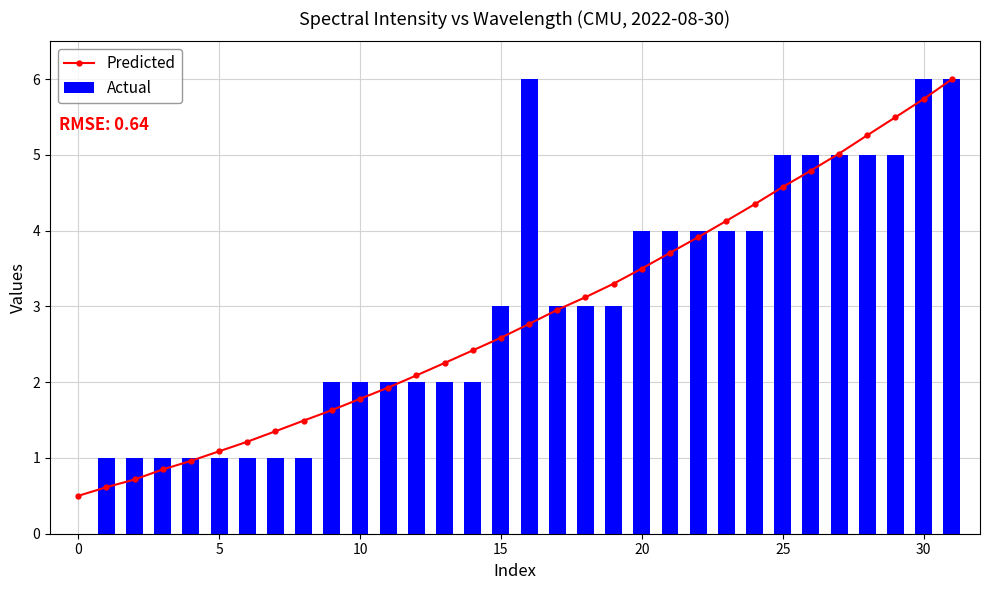

Is it true that Actual equals 6 at 20?

False